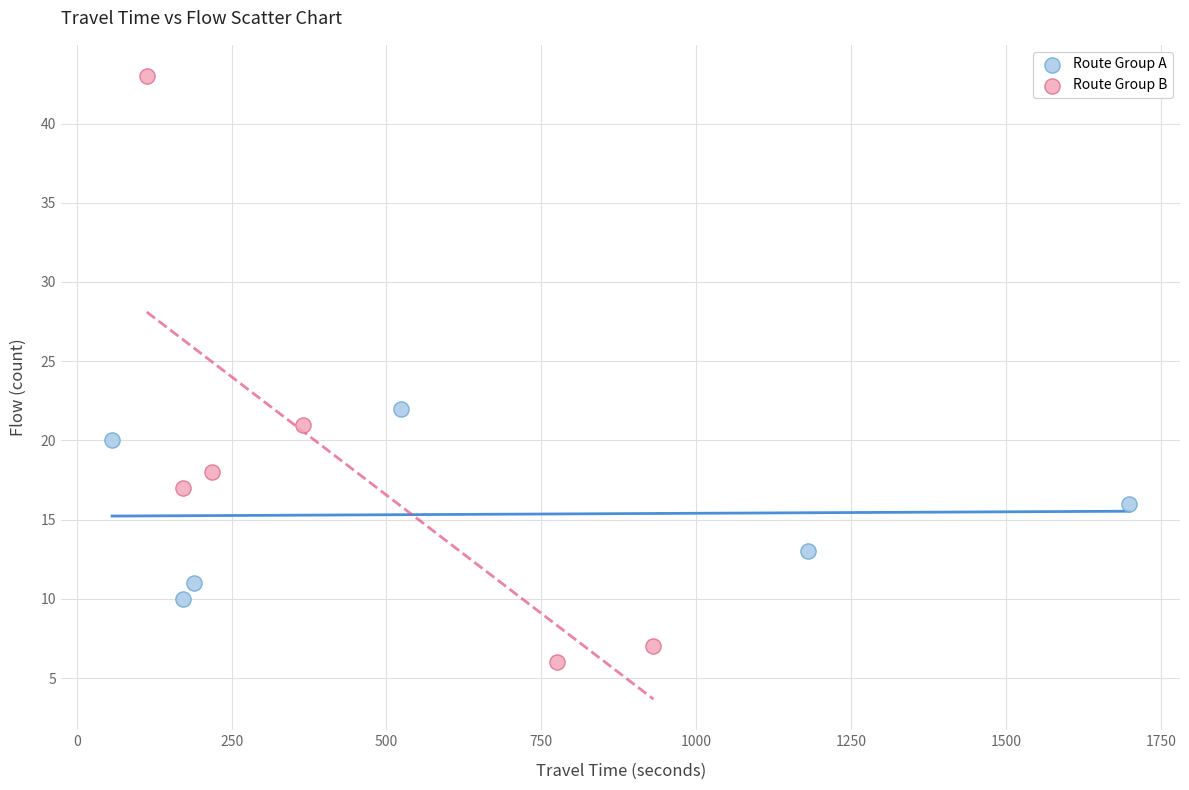

Which series has the widest spread of Y values?

Route Group B